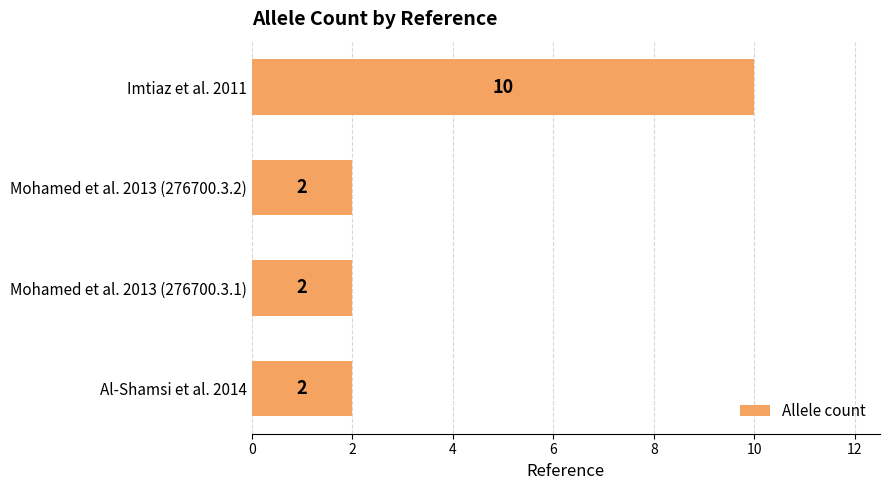

What is the greatest value displayed?

10